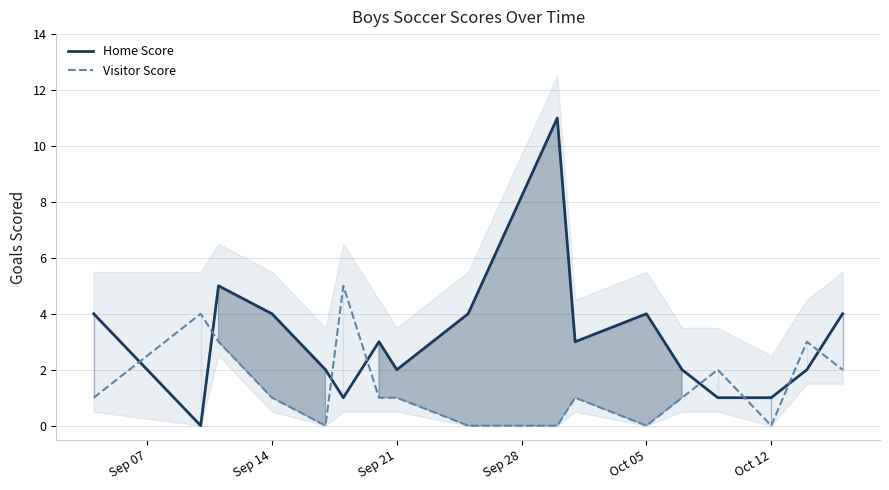

How many intersections are there between Visitor Score and Home Score?

8